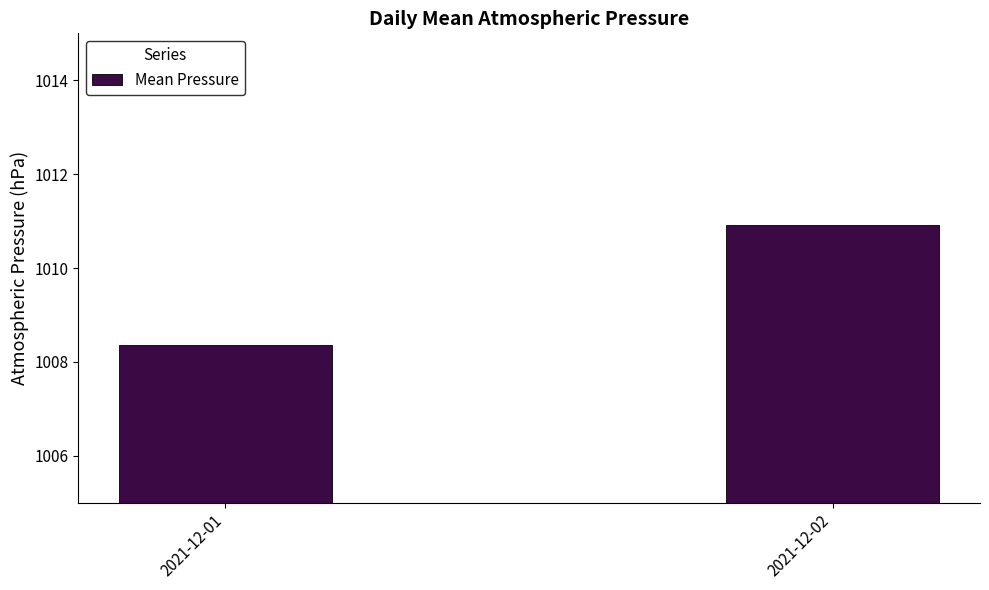

How many values are between 1008 and 1010?

1